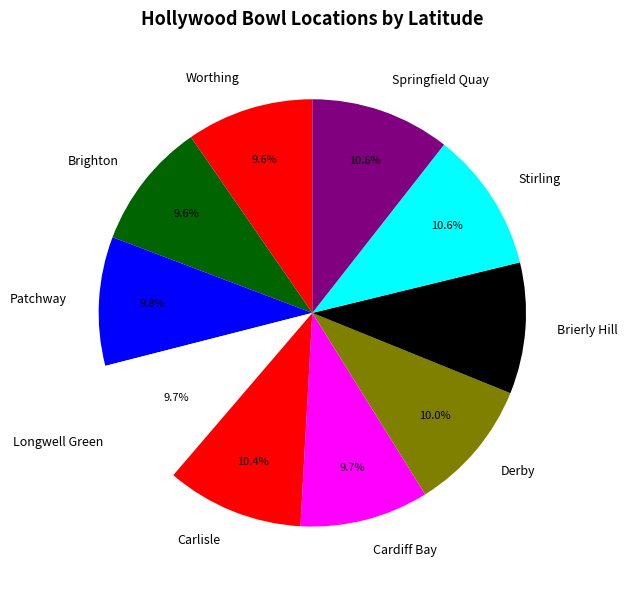

What percentage is NOT represented by Brighton?

90.4%